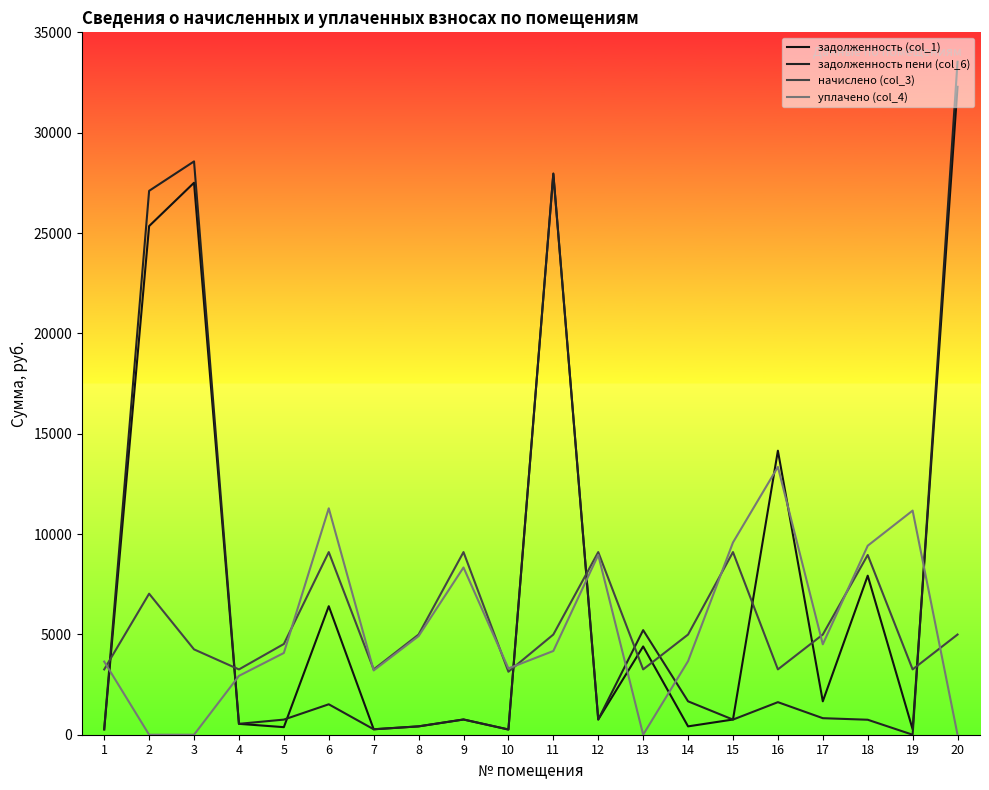

Is it true that задолженность пени (col_6) equals 758.4 at 12?

True